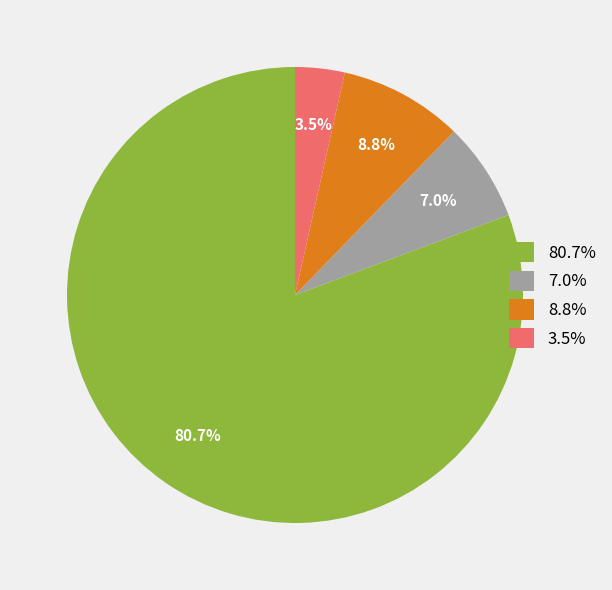

Is there a majority slice in this chart?

Yes